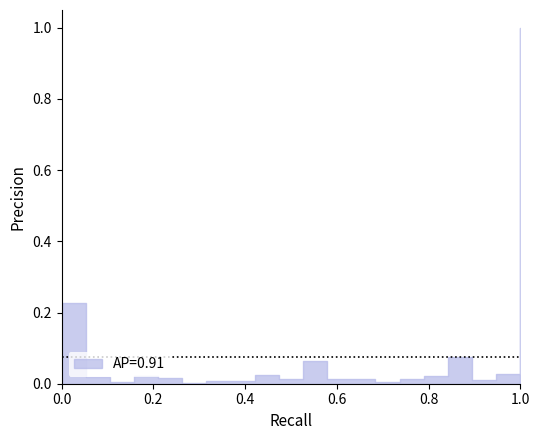

Where is the data nearest to the value 0?

6